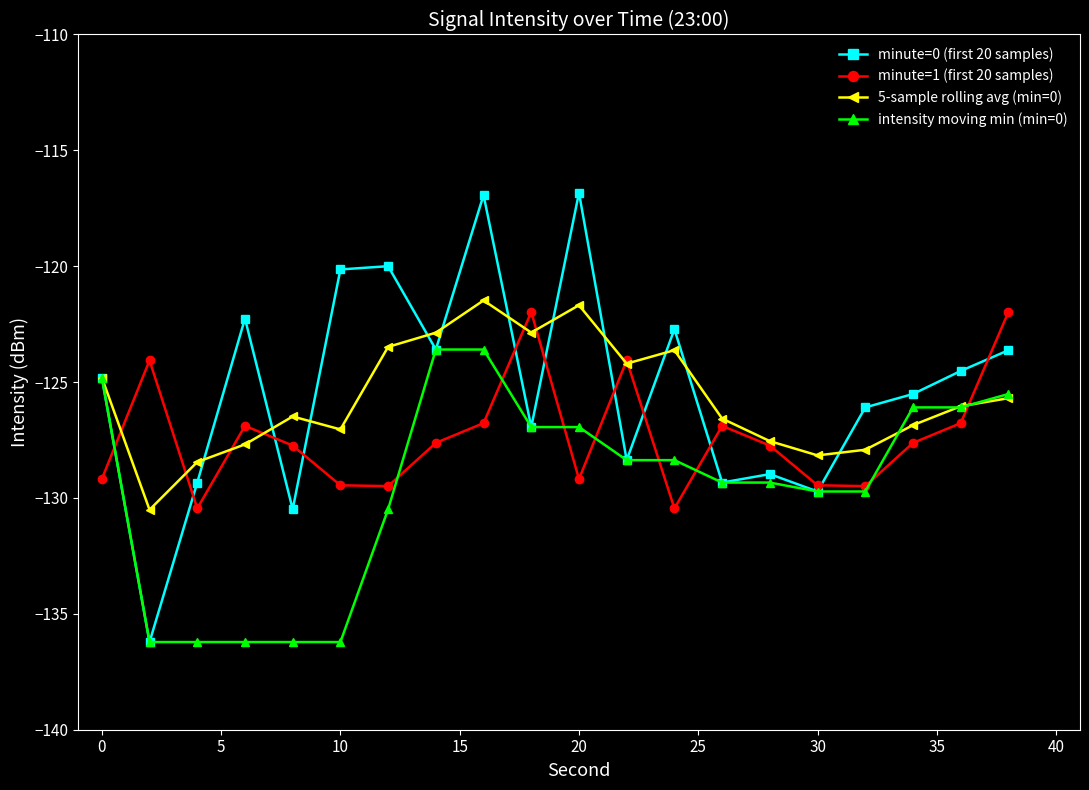

What is the difference between the second highest and minimum values in the intensity moving min (min=0) series?

12.6